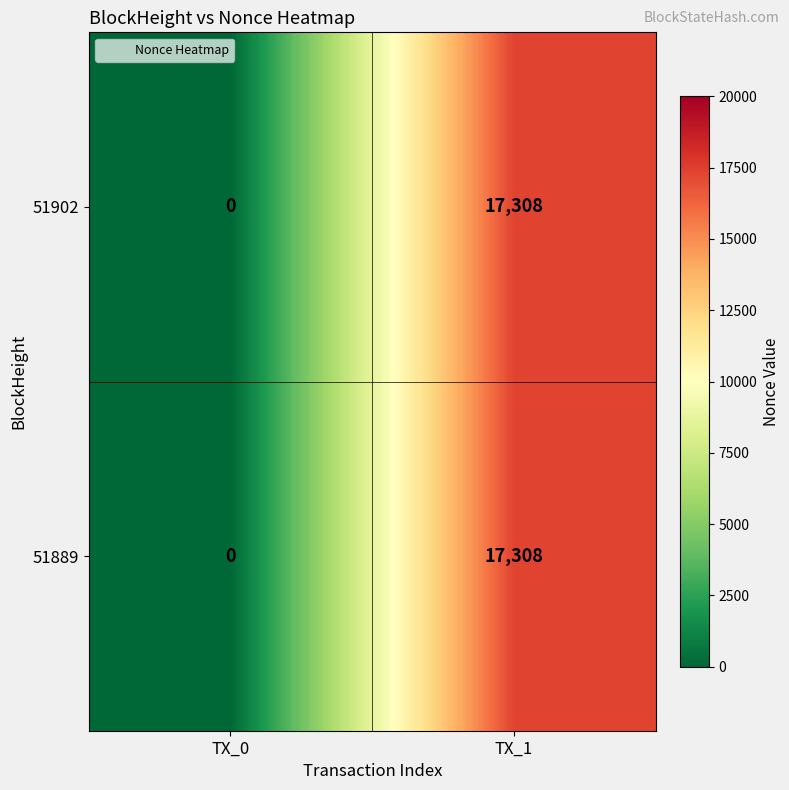

The 51889 series shows 17308 at TX_1. True or false?

True